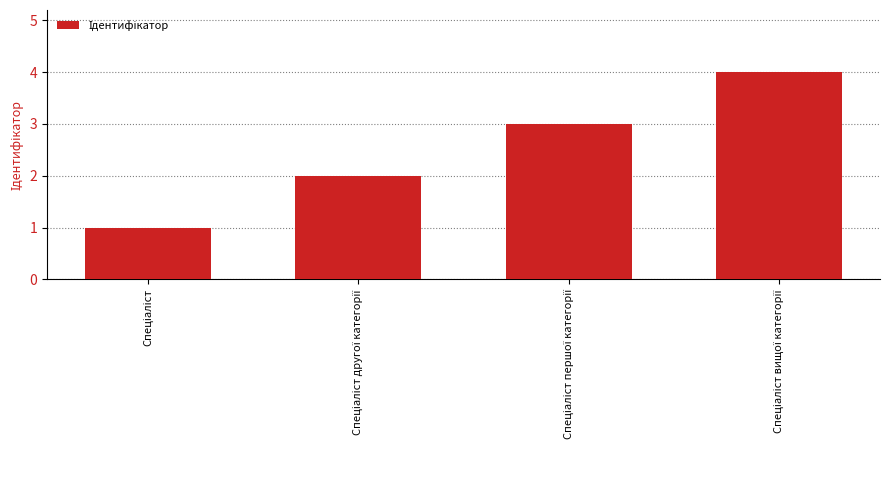

What is the difference between the maximum and minimum values?

3